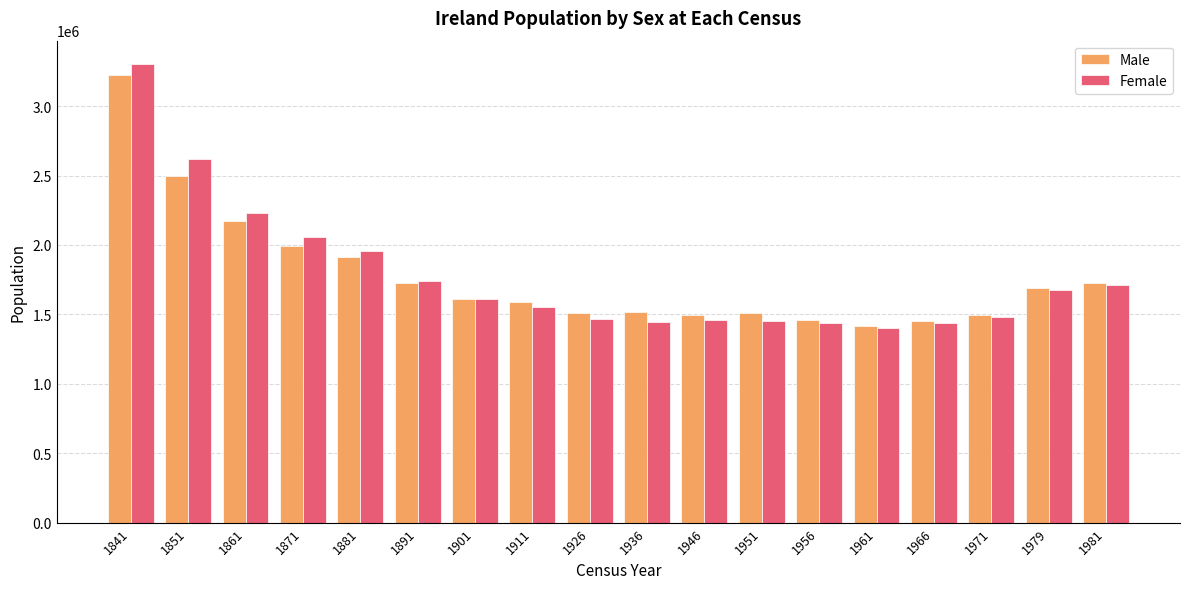

What is the maximum value shown in the chart?

3306314